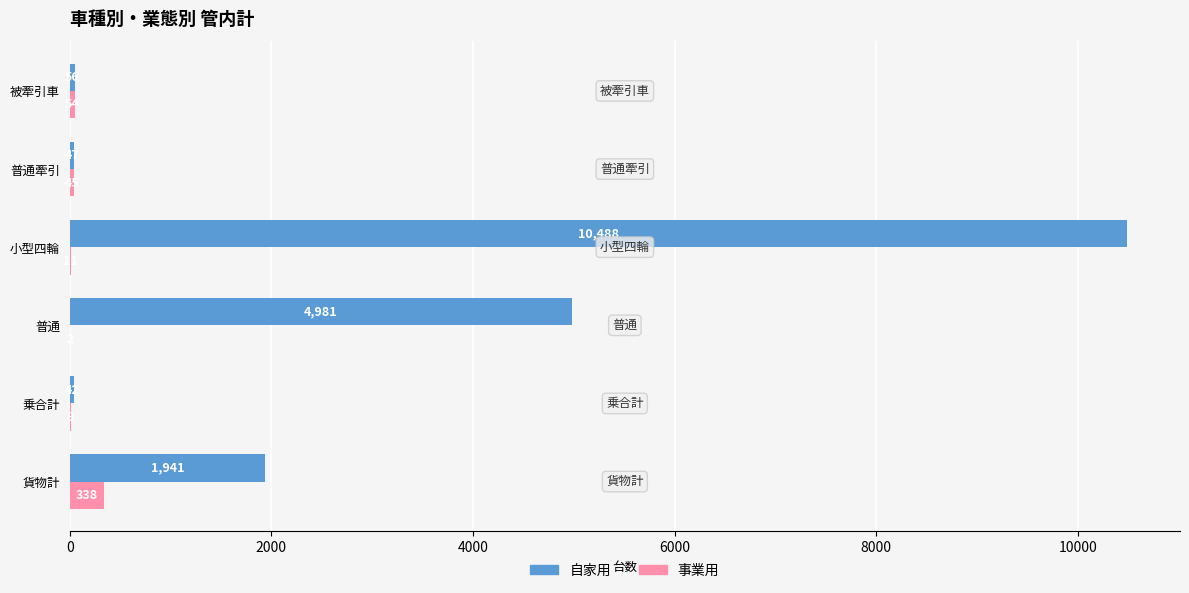

What is the sum of the 事業用 values at 被牽引車 and 普通牽引?

99